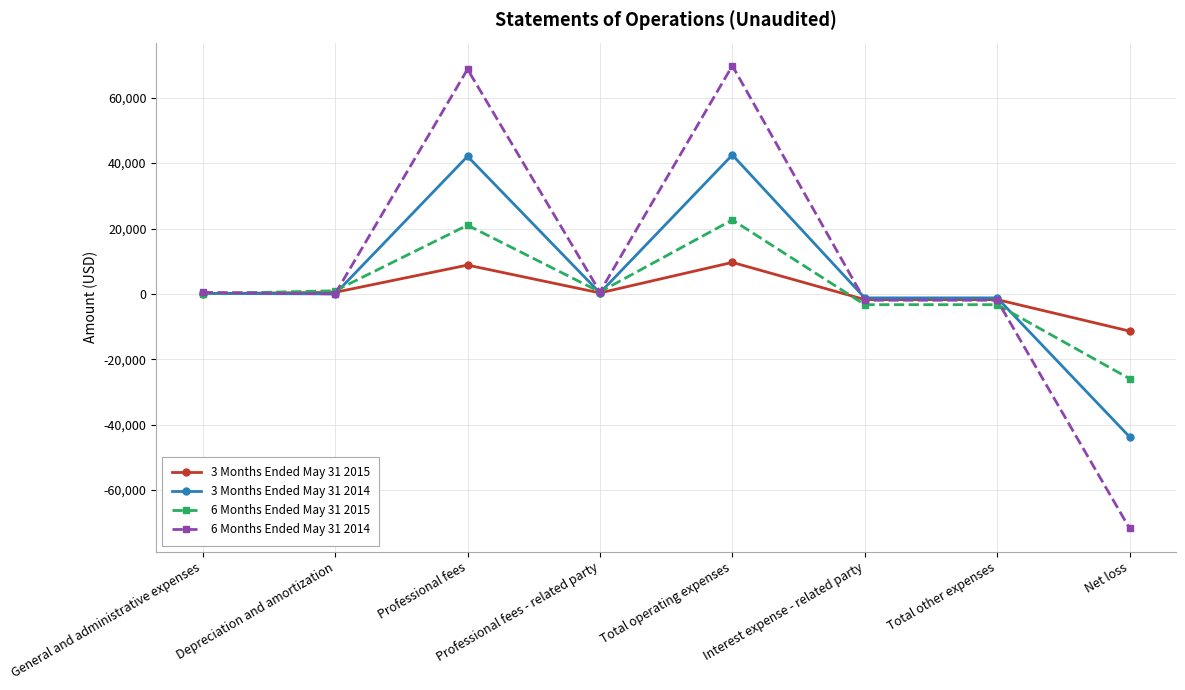

How many values in the 3 Months Ended May 31 2014 series are below 123?

4